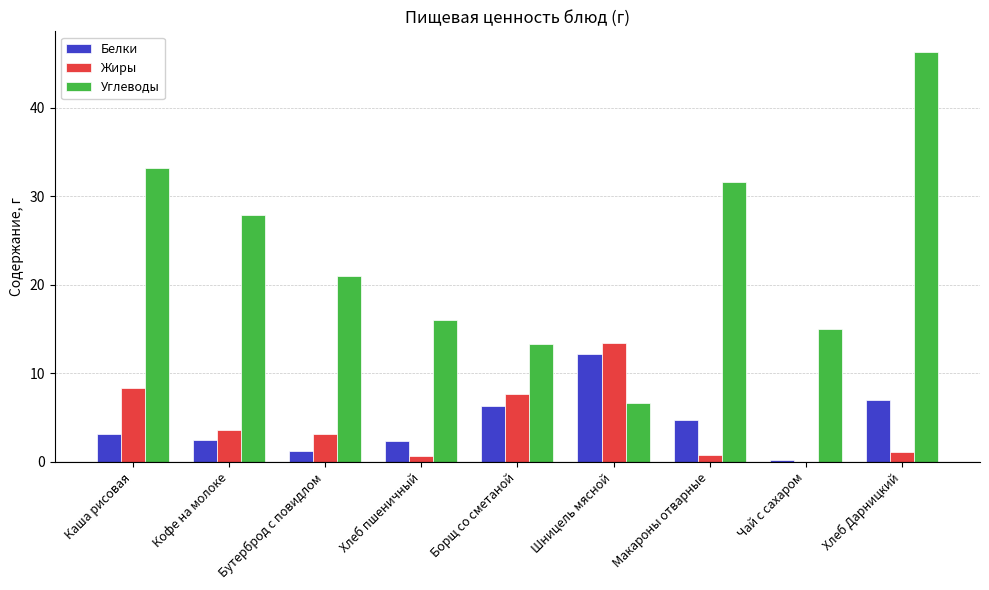

At which label is Жиры closest to 6?

Борщ со сметаной